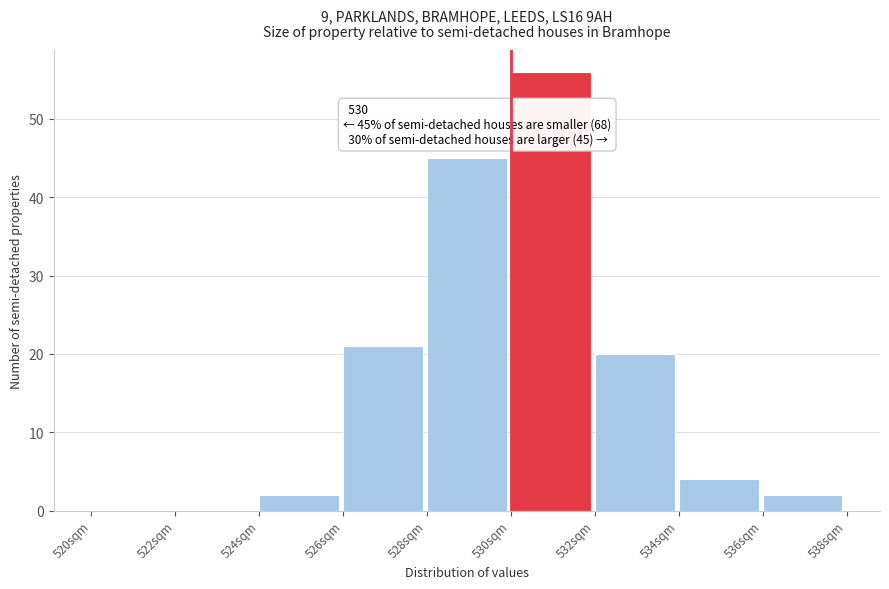

Which range on the x-axis has the tallest bar?

530 to 532